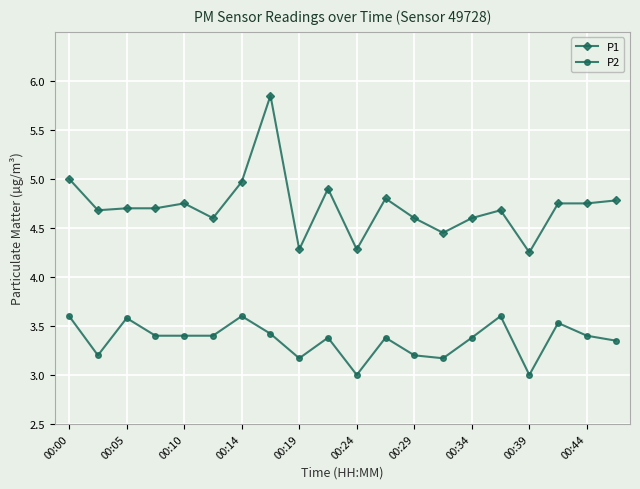

Which series has the largest total across all categories?

P1